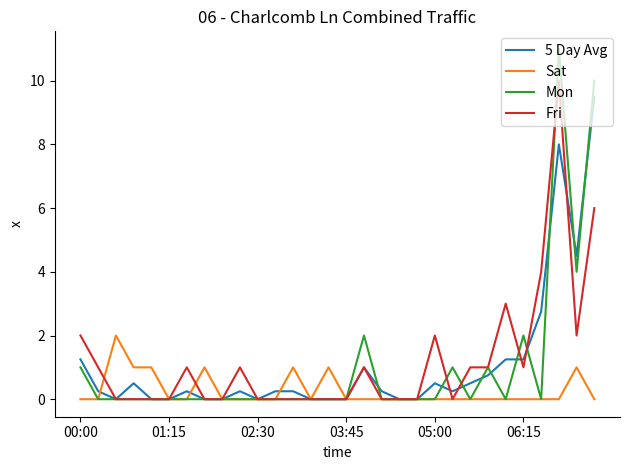

Which series has the largest range (max minus min)?

Mon